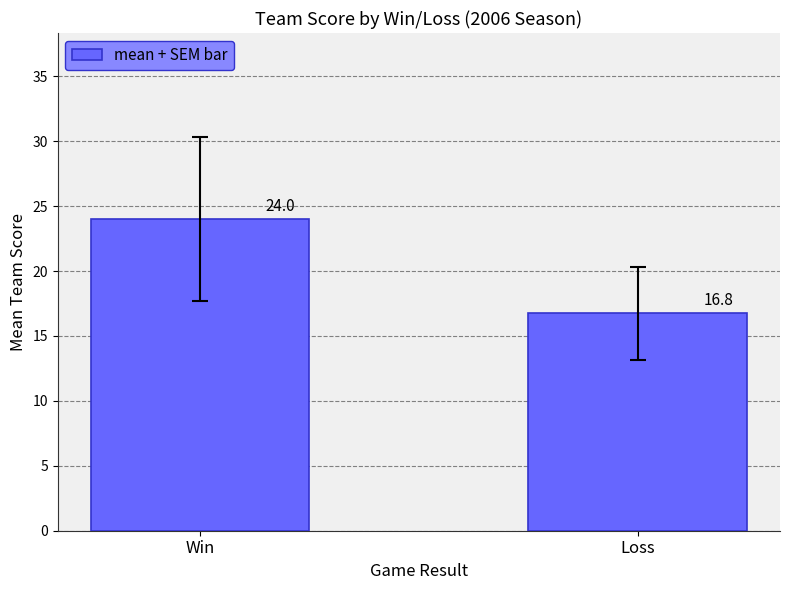

Reading left to right, what are all the values shown in this chart?

24.0	16.8